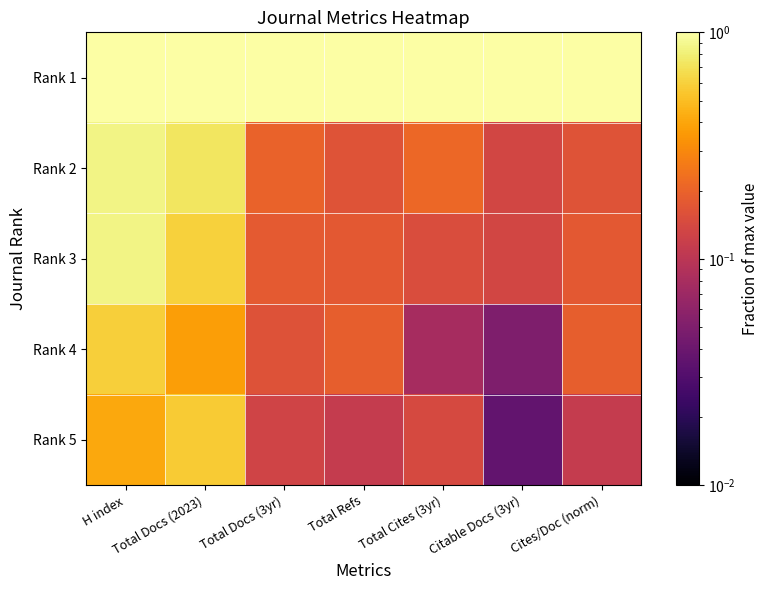

Reading right to left, transcribe all the data shown in this chart.

Rank 1: Cites/Doc (norm)=1.0	Citable Docs (3yr)=1.0	Total Cites (3yr)=1.0	Total Refs=1.0	Total Docs (3yr)=1.0	Total Docs (2023)=1.0	H index=1.0
Rank 2: Cites/Doc (norm)=0.2	Citable Docs (3yr)=0.1	Total Cites (3yr)=0.2	Total Refs=0.2	Total Docs (3yr)=0.2	Total Docs (2023)=0.7	H index=0.9
Rank 3: Cites/Doc (norm)=0.2	Citable Docs (3yr)=0.1	Total Cites (3yr)=0.1	Total Refs=0.2	Total Docs (3yr)=0.2	Total Docs (2023)=0.6	H index=0.9
Rank 4: Cites/Doc (norm)=0.2	Citable Docs (3yr)=0.1	Total Cites (3yr)=0.1	Total Refs=0.2	Total Docs (3yr)=0.2	Total Docs (2023)=0.4	H index=0.6
Rank 5: Cites/Doc (norm)=0.1	Citable Docs (3yr)=0.0	Total Cites (3yr)=0.1	Total Refs=0.1	Total Docs (3yr)=0.1	Total Docs (2023)=0.6	H index=0.4